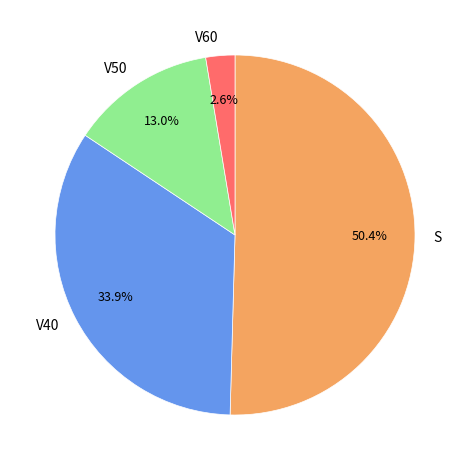

How many segments does this pie chart have?

4